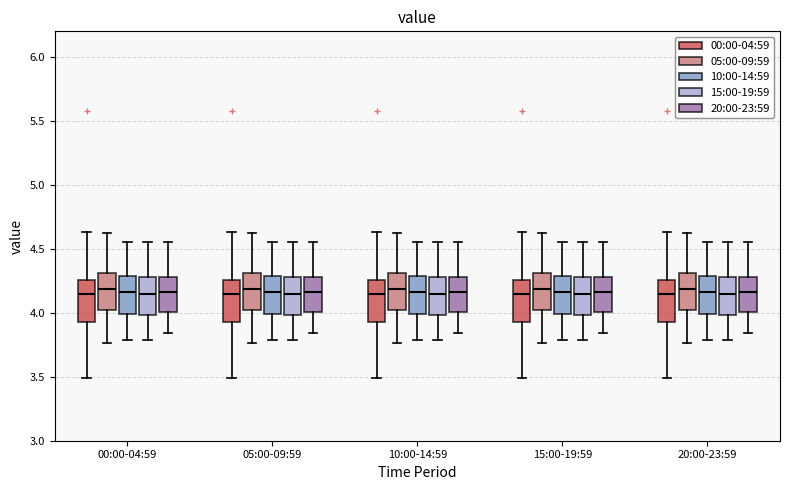

Reading left to right, transcribe this box plot: for each box, give where its median line is, the range the box spans, and where its two whiskers end, as read against the y-axis. The values are not printed on the chart, so give them approximately, as read against the axis.

00:00-04:59 (00:00-04:59): median 4.15, box 3.95 to 4.25, whiskers 3.50 to 4.65
00:00-04:59 (05:00-09:59): median 4.20, box 4.00 to 4.30, whiskers 3.75 to 4.60
00:00-04:59 (10:00-14:59): median 4.15, box 4.00 to 4.30, whiskers 3.80 to 4.55
00:00-04:59 (15:00-19:59): median 4.15, box 4.00 to 4.30, whiskers 3.80 to 4.55
00:00-04:59 (20:00-23:59): median 4.15, box 4.00 to 4.30, whiskers 3.85 to 4.55
05:00-09:59 (00:00-04:59): median 4.15, box 3.95 to 4.25, whiskers 3.50 to 4.65
05:00-09:59 (05:00-09:59): median 4.20, box 4.00 to 4.30, whiskers 3.75 to 4.60
05:00-09:59 (10:00-14:59): median 4.15, box 4.00 to 4.30, whiskers 3.80 to 4.55
05:00-09:59 (15:00-19:59): median 4.15, box 4.00 to 4.30, whiskers 3.80 to 4.55
05:00-09:59 (20:00-23:59): median 4.15, box 4.00 to 4.30, whiskers 3.85 to 4.55
10:00-14:59 (00:00-04:59): median 4.15, box 3.95 to 4.25, whiskers 3.50 to 4.65
10:00-14:59 (05:00-09:59): median 4.20, box 4.00 to 4.30, whiskers 3.75 to 4.60
10:00-14:59 (10:00-14:59): median 4.15, box 4.00 to 4.30, whiskers 3.80 to 4.55
10:00-14:59 (15:00-19:59): median 4.15, box 4.00 to 4.30, whiskers 3.80 to 4.55
10:00-14:59 (20:00-23:59): median 4.15, box 4.00 to 4.30, whiskers 3.85 to 4.55
15:00-19:59 (00:00-04:59): median 4.15, box 3.95 to 4.25, whiskers 3.50 to 4.65
15:00-19:59 (05:00-09:59): median 4.20, box 4.00 to 4.30, whiskers 3.75 to 4.60
15:00-19:59 (10:00-14:59): median 4.15, box 4.00 to 4.30, whiskers 3.80 to 4.55
15:00-19:59 (15:00-19:59): median 4.15, box 4.00 to 4.30, whiskers 3.80 to 4.55
15:00-19:59 (20:00-23:59): median 4.15, box 4.00 to 4.30, whiskers 3.85 to 4.55
20:00-23:59 (00:00-04:59): median 4.15, box 3.95 to 4.25, whiskers 3.50 to 4.65
20:00-23:59 (05:00-09:59): median 4.20, box 4.00 to 4.30, whiskers 3.75 to 4.60
20:00-23:59 (10:00-14:59): median 4.15, box 4.00 to 4.30, whiskers 3.80 to 4.55
20:00-23:59 (15:00-19:59): median 4.15, box 4.00 to 4.30, whiskers 3.80 to 4.55
20:00-23:59 (20:00-23:59): median 4.15, box 4.00 to 4.30, whiskers 3.85 to 4.55